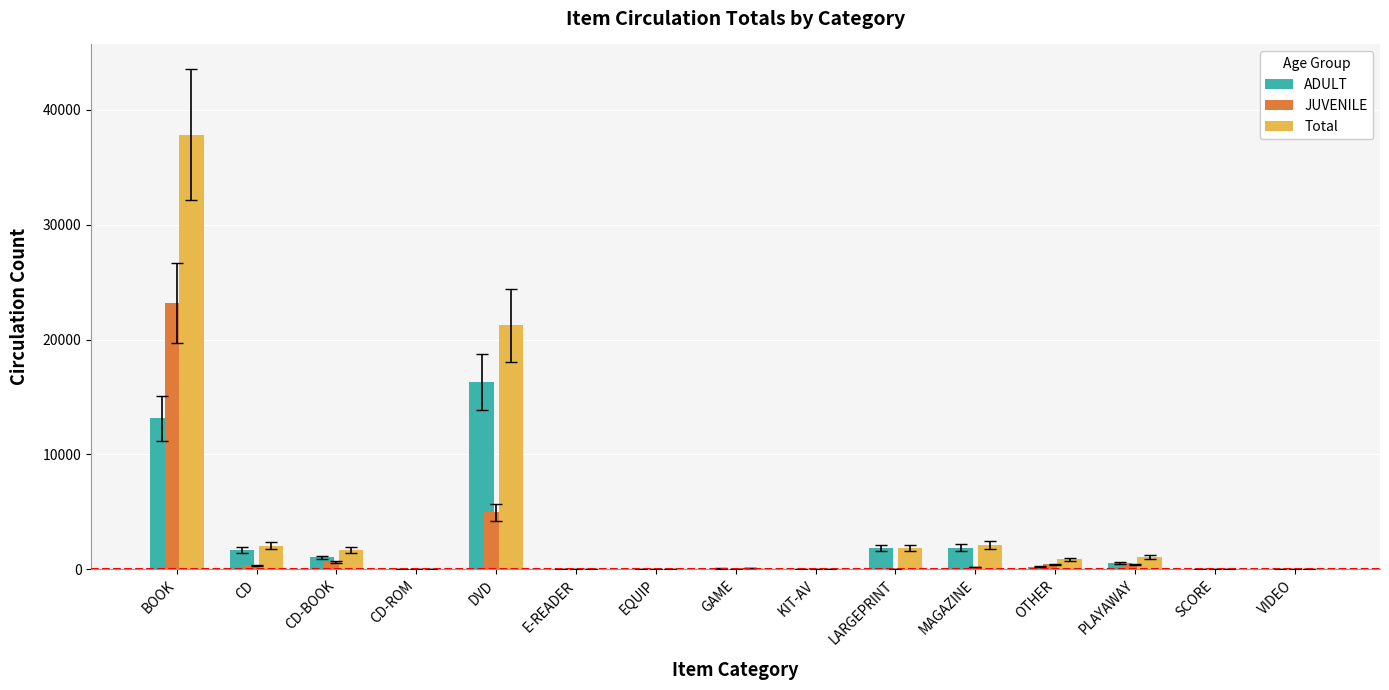

The value of ADULT at CD is 1696. True or false?

True